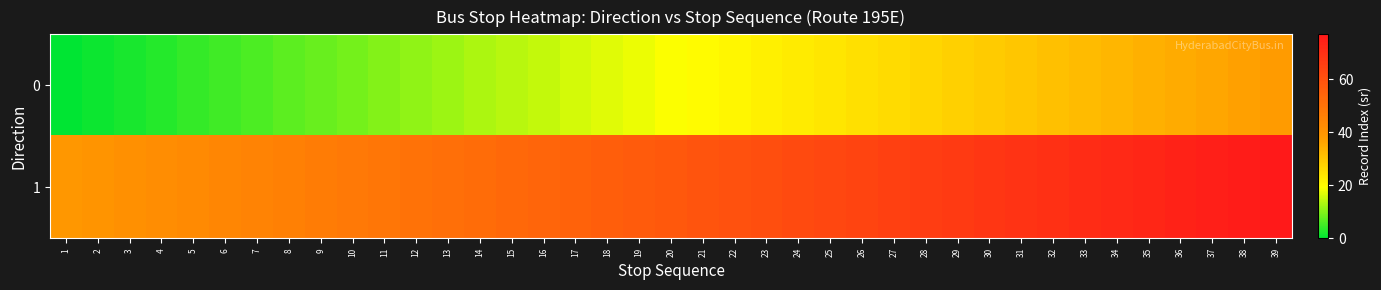

Which series has the largest total across all categories?

1